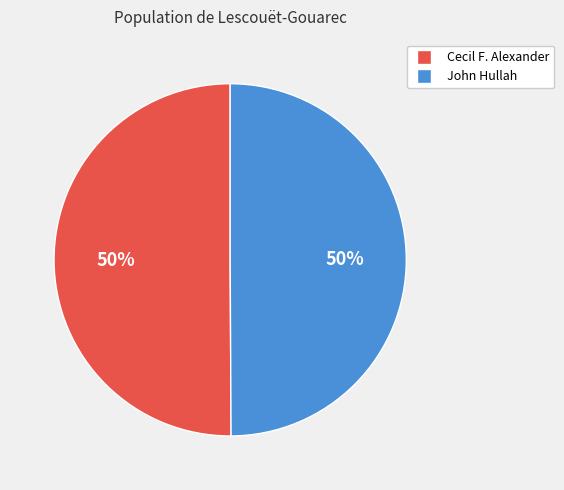

The John Hullah slice represents 50% of the pie. True or false?

True